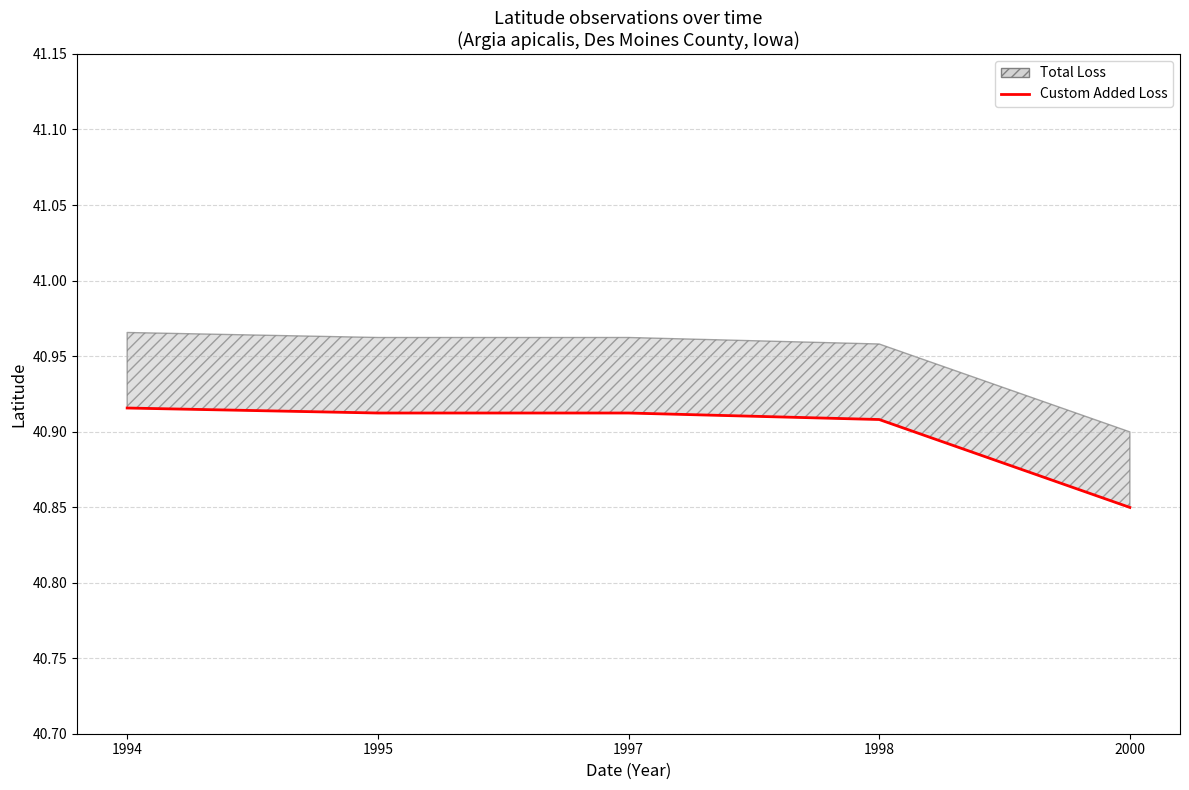

What is the sum of the values at 1994 and 2000?

81.8